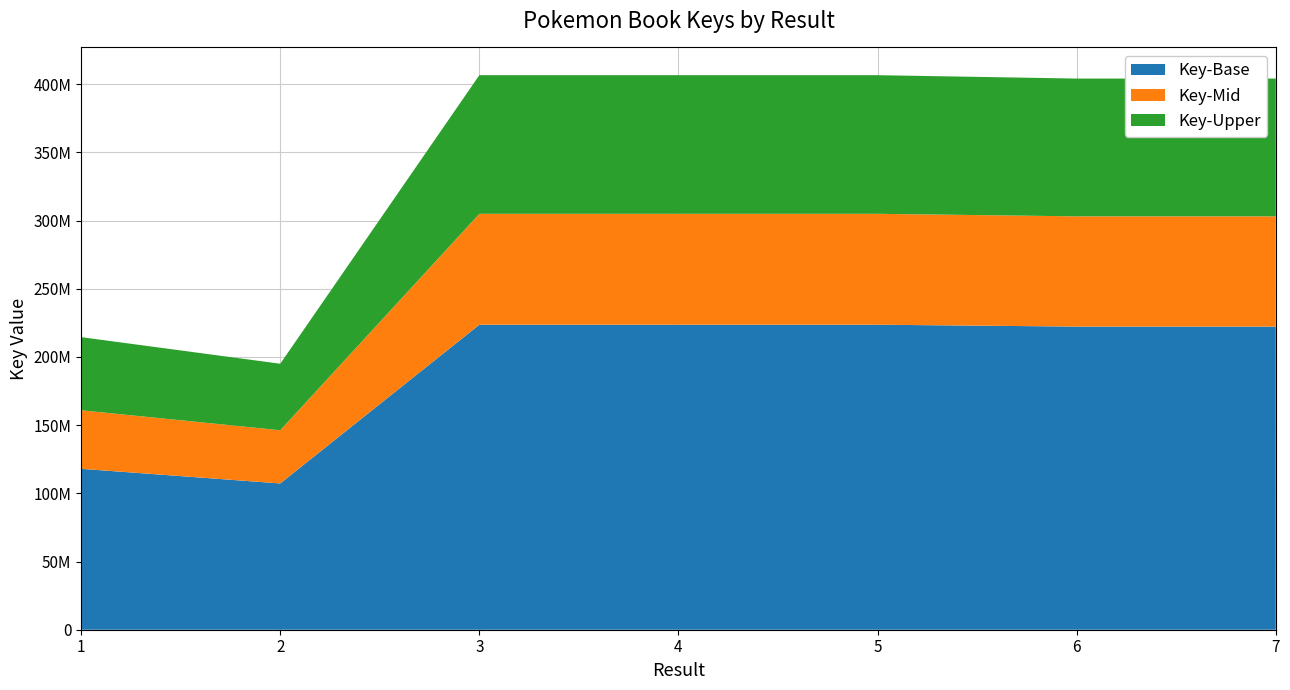

Reading left to right, transcribe all the data shown in this chart.

1=214517940	2=195017184	3=406593376	4=406593372	5=406593388	6=404107666	7=404107675